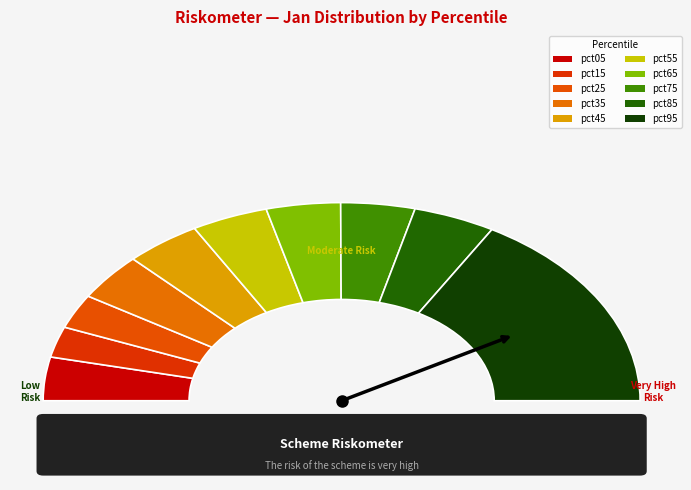

Do pct15 and pct55 together represent more than half of the pie?

No